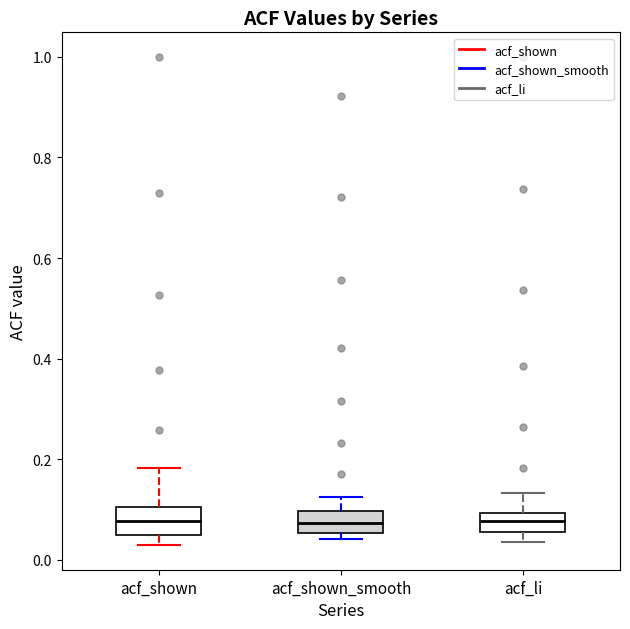

Reading left to right, transcribe this box plot: for each box, give where its median line is, the range the box spans, and where its two whiskers end, as read against the y-axis. The values are not printed on the chart, so give them approximately, as read against the axis.

acf_shown: median 0.08, box 0.04 to 0.10, whiskers 0.02 to 0.18
acf_shown_smooth: median 0.08, box 0.06 to 0.10, whiskers 0.04 to 0.12
acf_li: median 0.08, box 0.06 to 0.10, whiskers 0.04 to 0.14